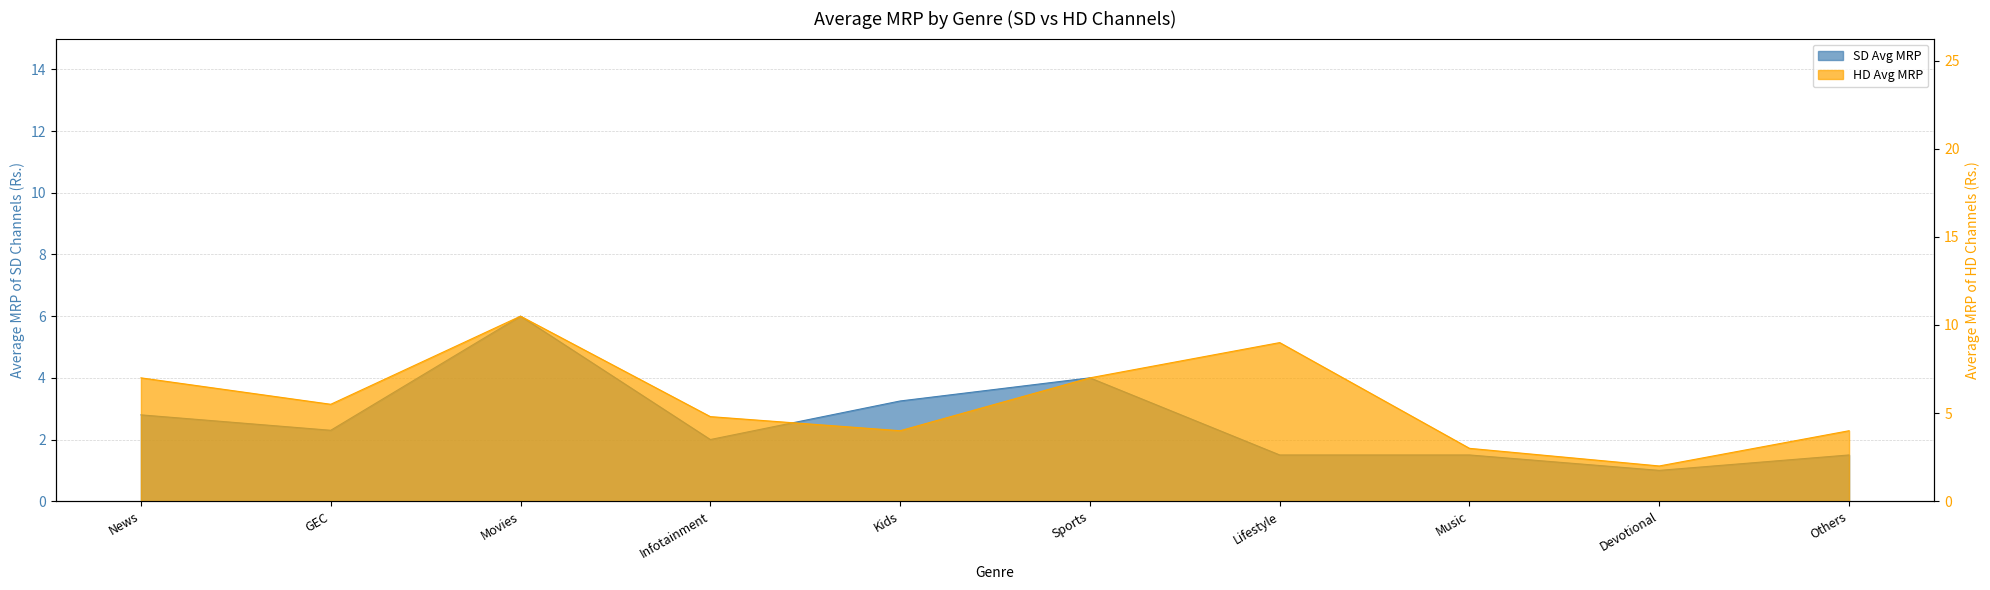

Which series has the largest total across all categories?

hd_avg_mrp